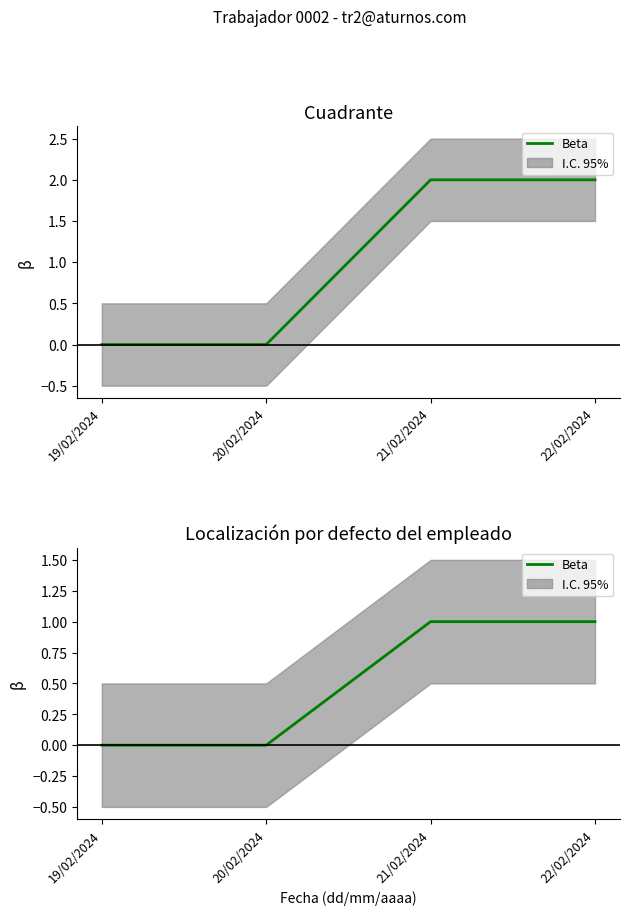

What is the label of the 1st point from the left?

19/02/2024